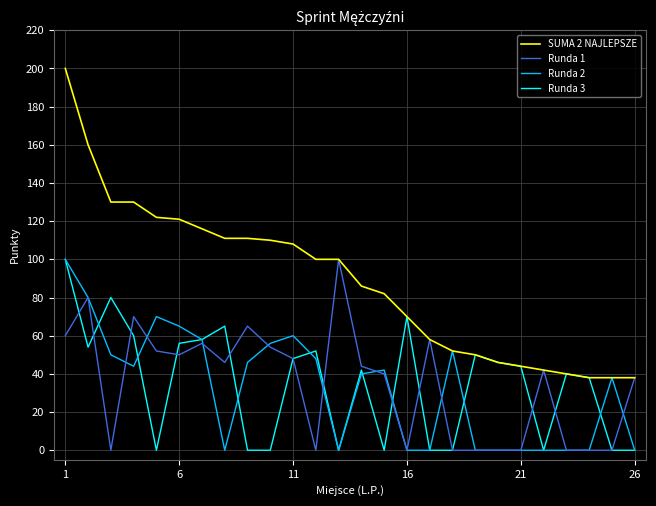

What is the maximum value shown in the chart?

200